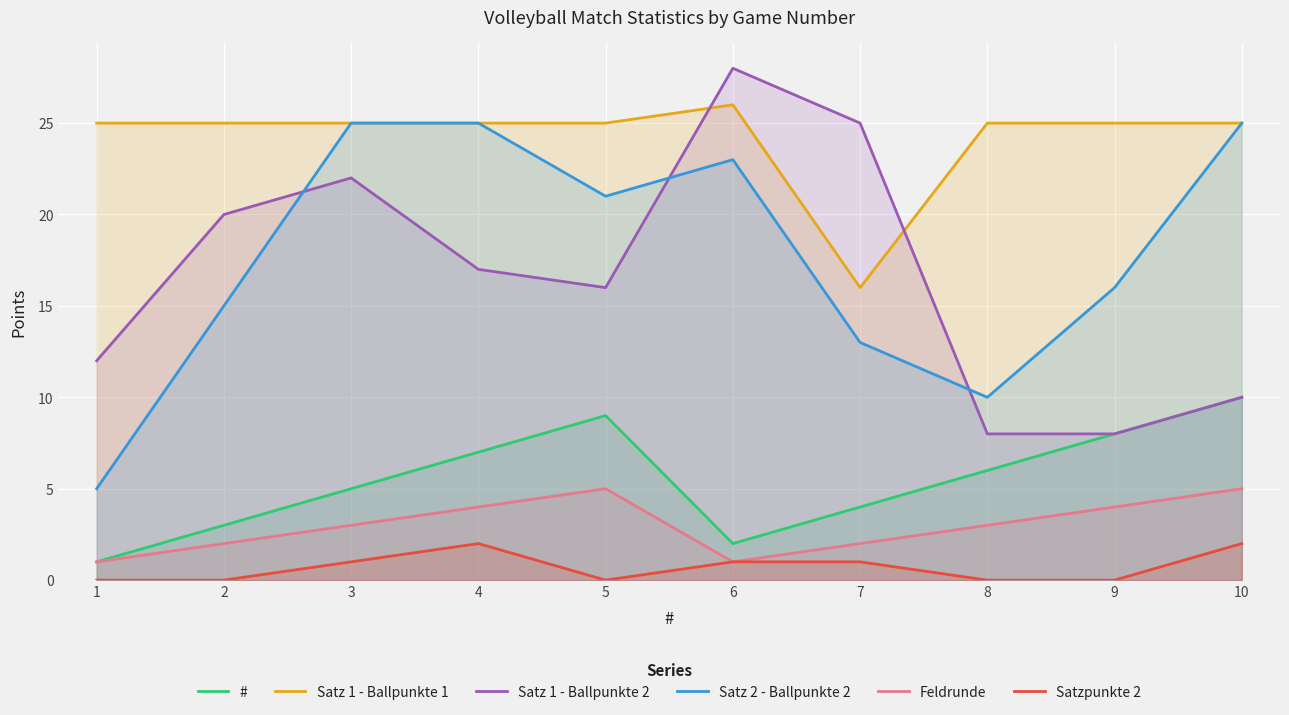

What is the difference between the highest and lowest values at 10?

23